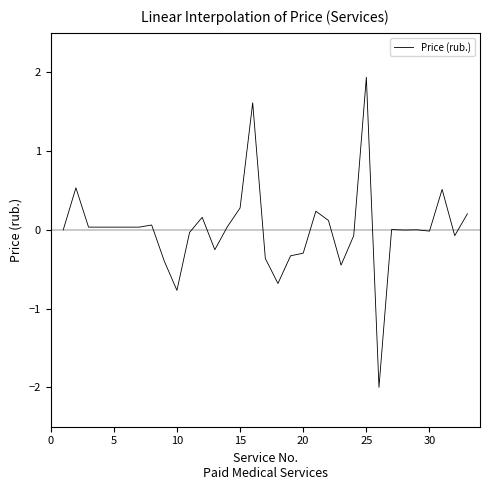

What is the minimum value shown in the chart?

-2.0